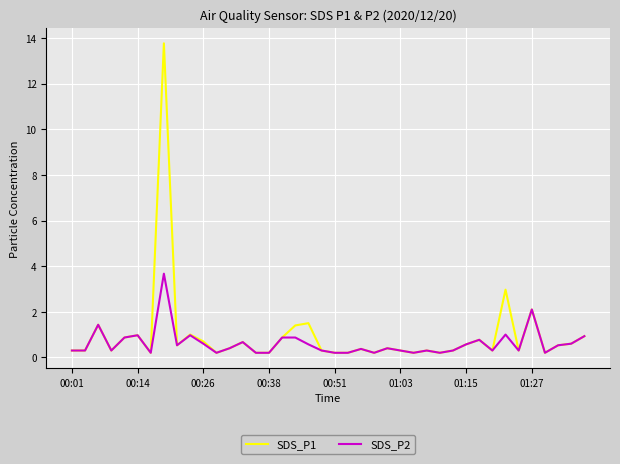

In SDS_P1, how many points are higher than both neighbors (excluding endpoints)?

12